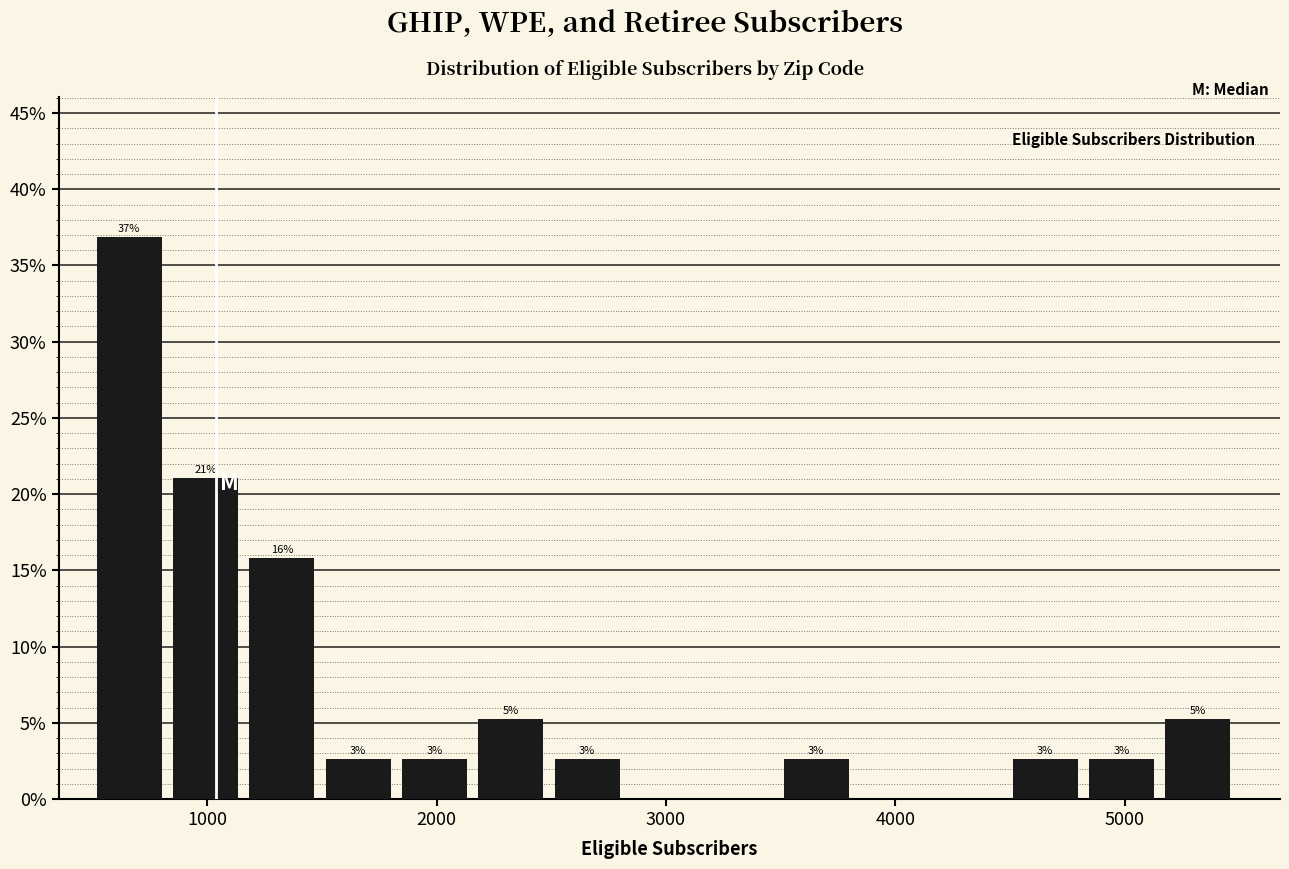

Read against the x-axis, roughly where is the centre of the tallest bar?

700